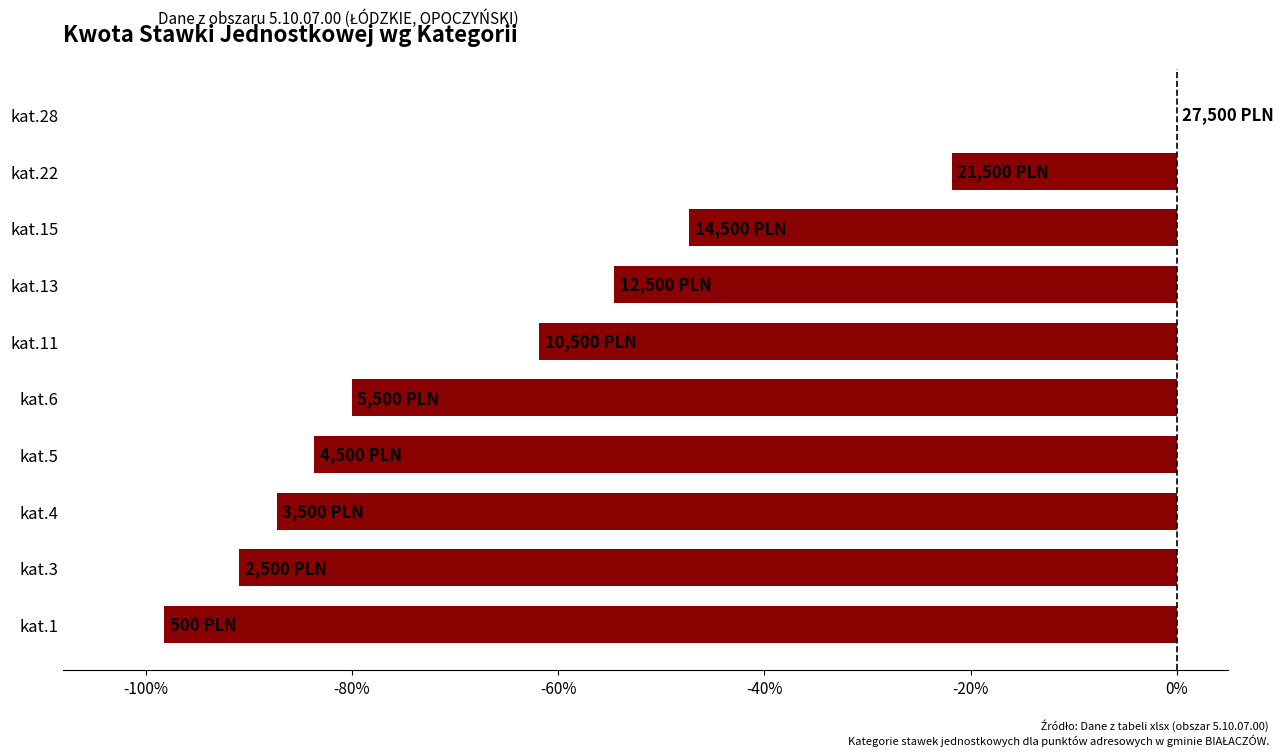

What is the sum of the values at kat.6 and kat.22?

-101.8